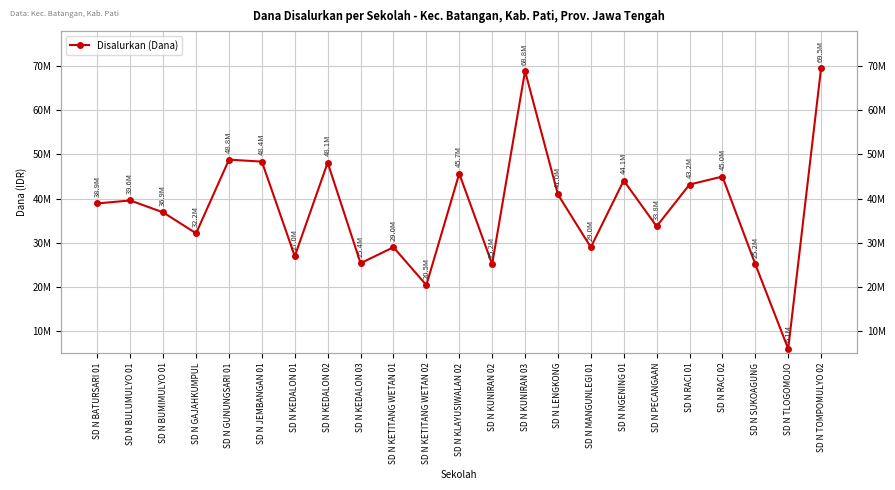

At which category does the data reach its first local valley?

SD N GAJAHKUMPUL